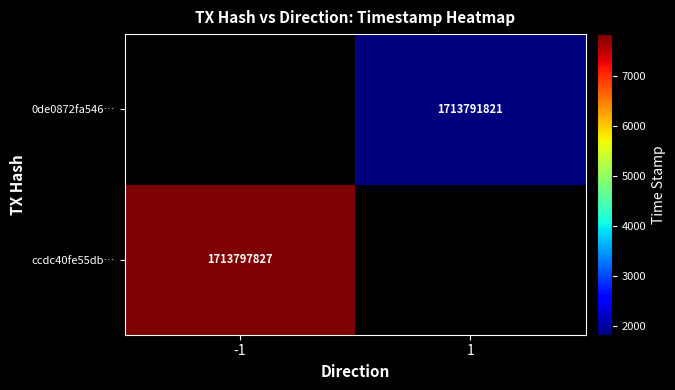

True or false: 0de0872fa546… has a value of 466890941 at 1.

False